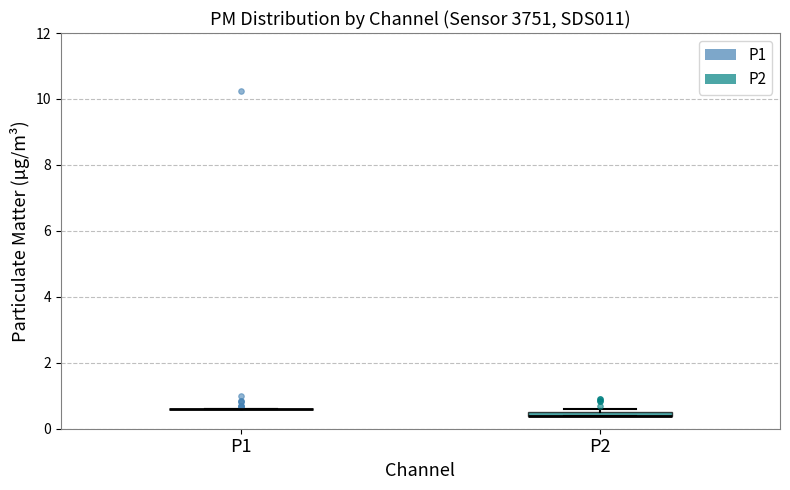

Where is the lower edge of the box for P2 on the y-axis? The values are not printed on the chart, so give them approximately, as read against the axis.

0.4